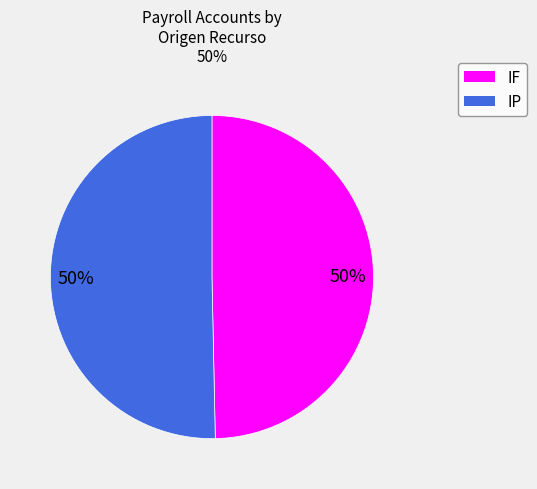

To the nearest percent, what percentage of the pie is IP?

50%